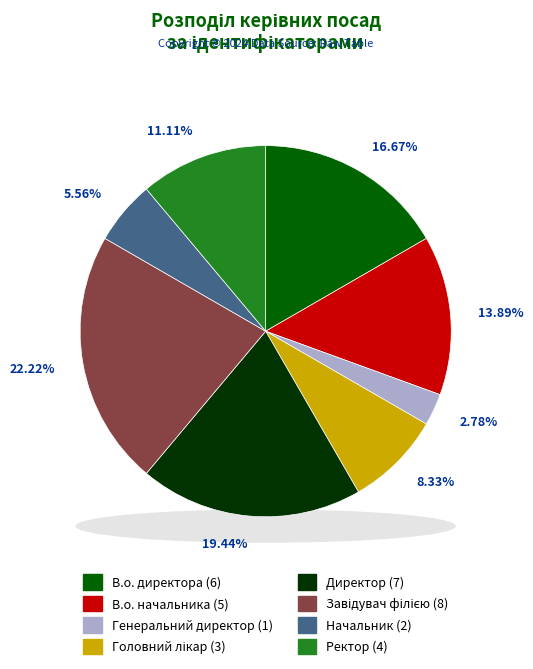

What is the total percentage of Генеральний директор and Начальник?

8.3%